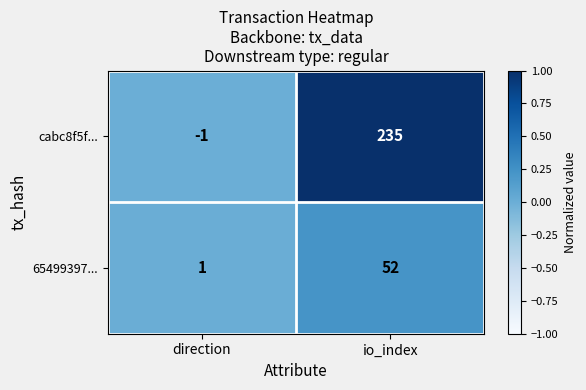

Which series has the widest spread of values?

cabc8f5f...